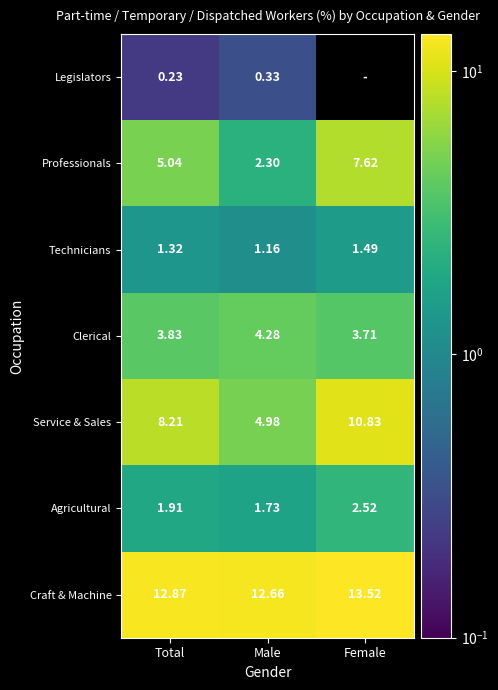

Between Female and Male, which is larger?

Male